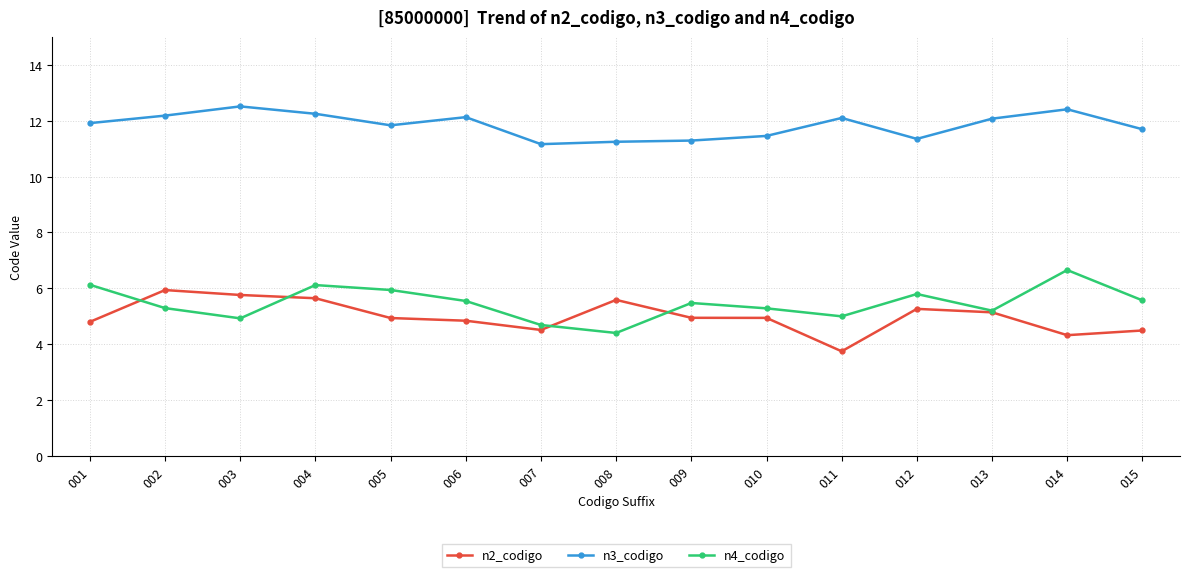

What is the difference between the n3_codigo values at 013 and 002?

0.1